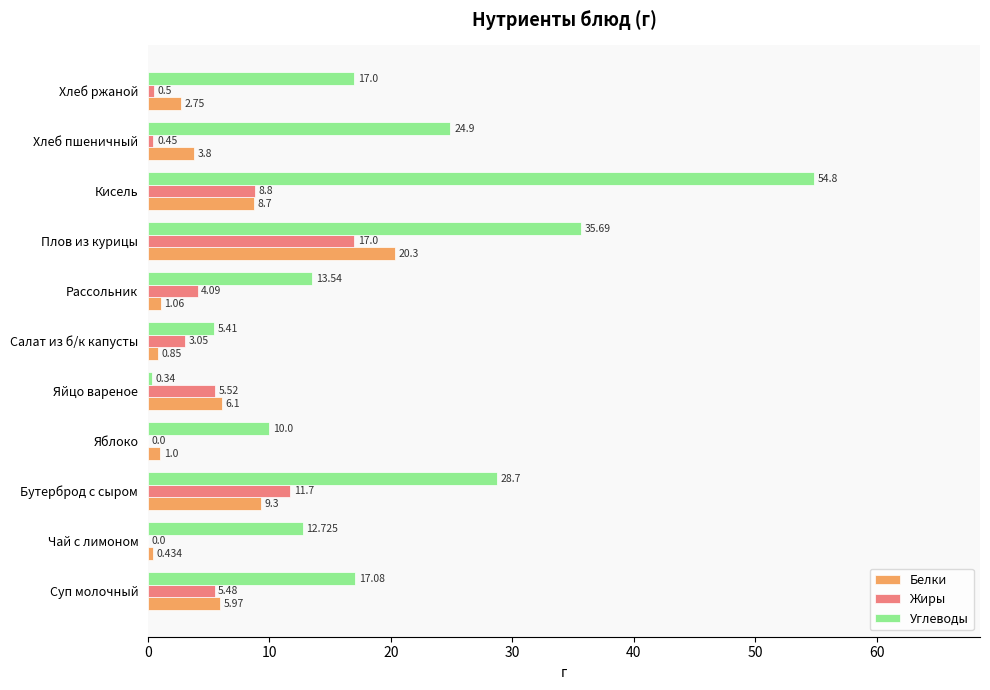

Where is Белки nearest to the value 10?

Бутерброд с сыром